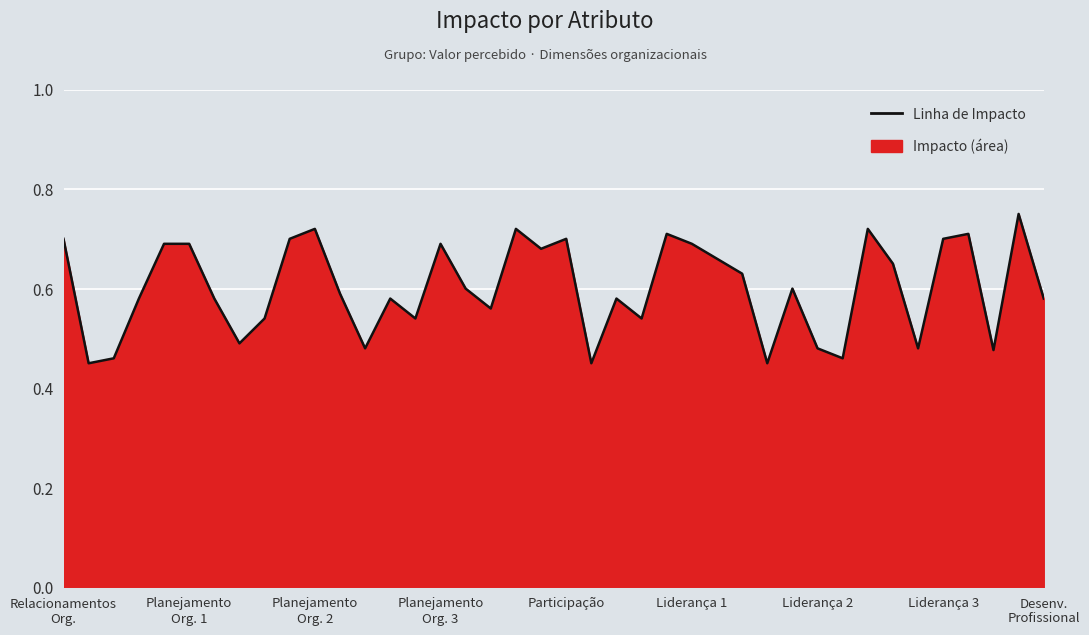

What is the difference between the maximum and minimum values?

0.3